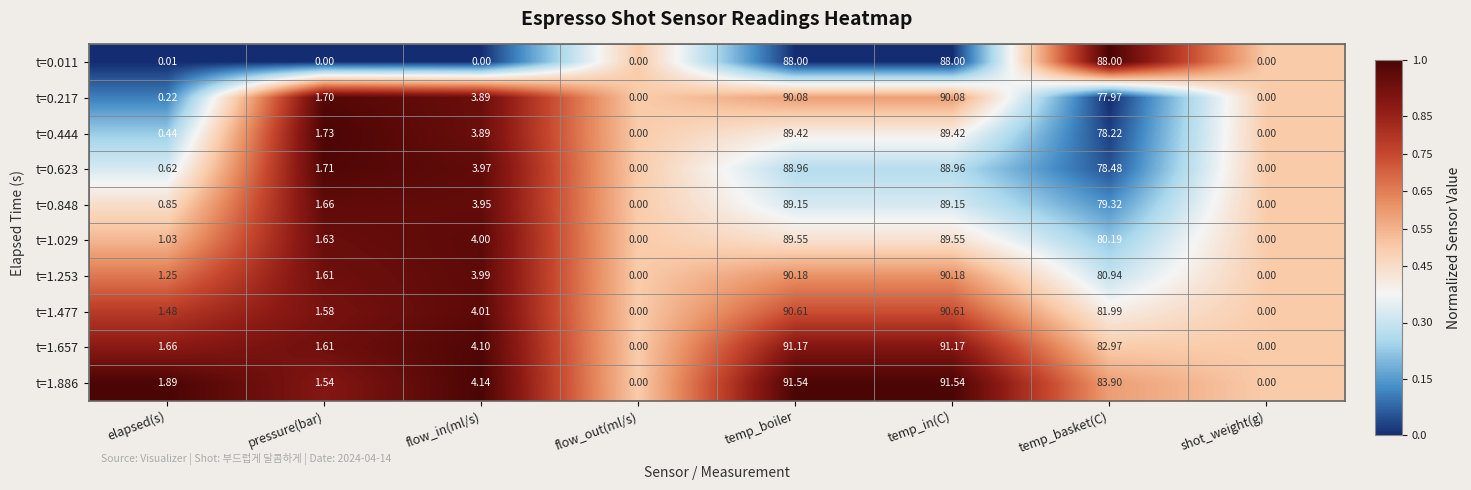

At which label is t=1.253 closest to 45?

temp_basket(C)